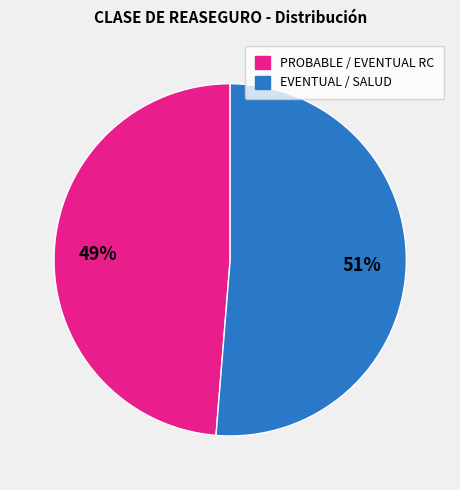

To the nearest percent, what is the average slice percentage?

50%